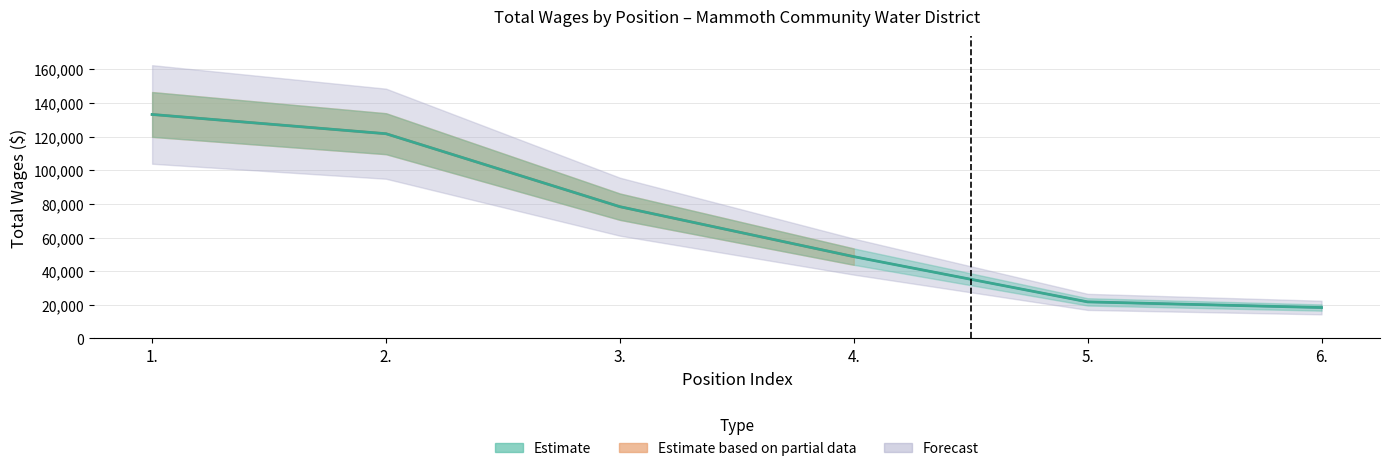

Is it true that the value at 4. is 48640?

True